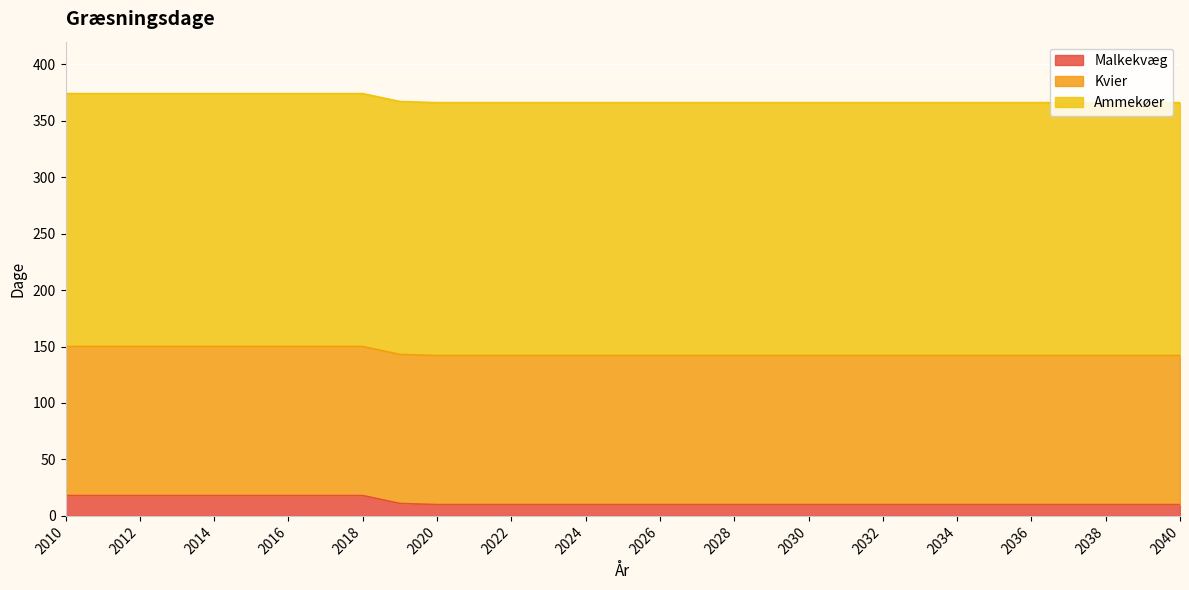

Rank the series at 2022 from lowest to highest value.

Malkekvæg, Kvier, Ammekøer